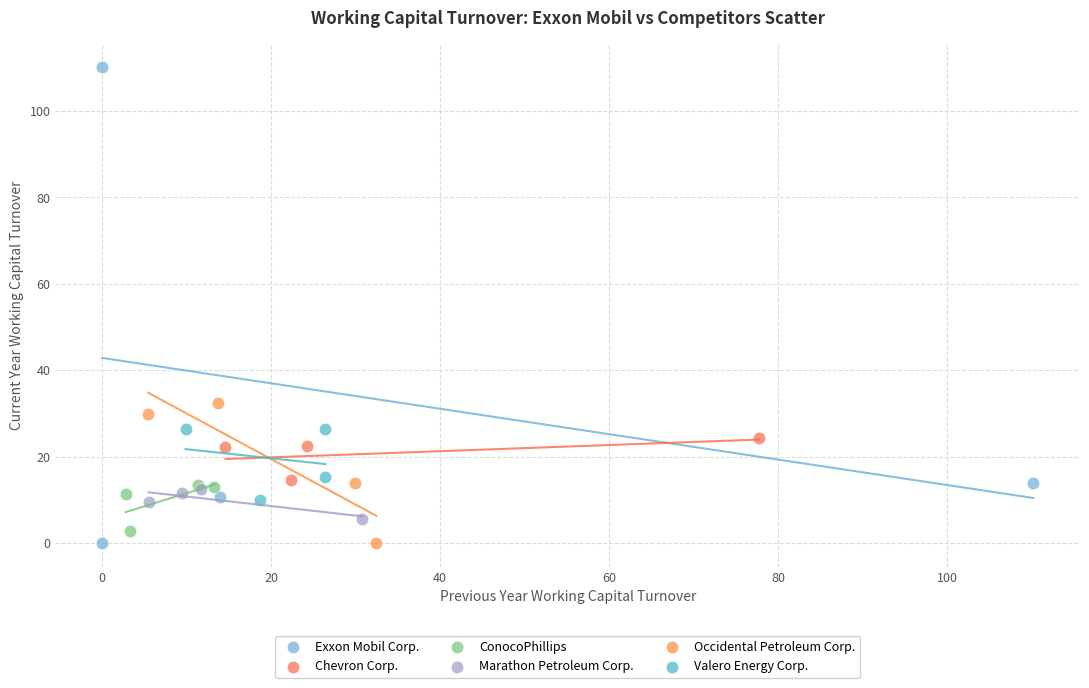

Which series contains the highest Y value?

Exxon Mobil Corp.